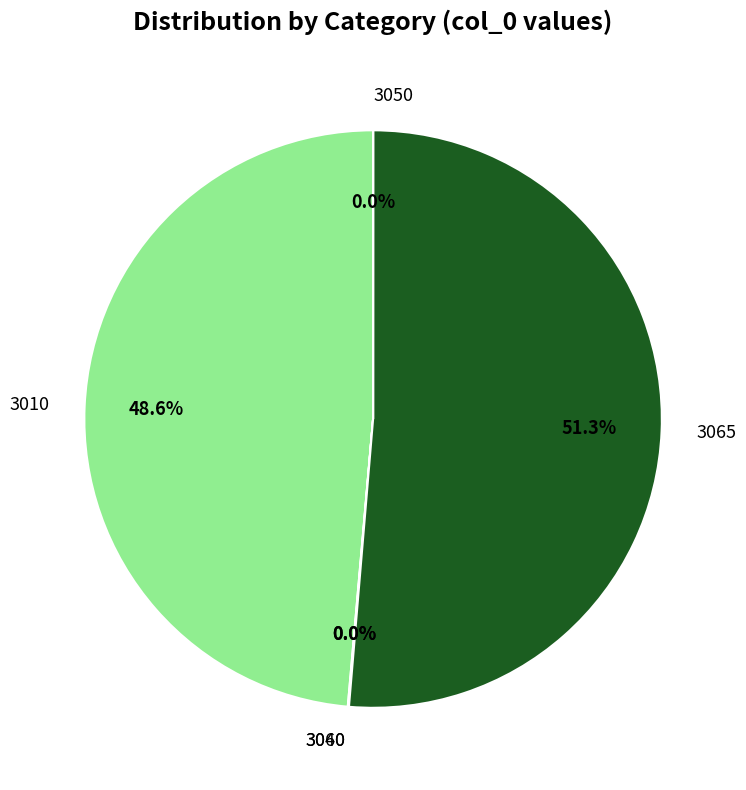

Which slice is the largest?

3065